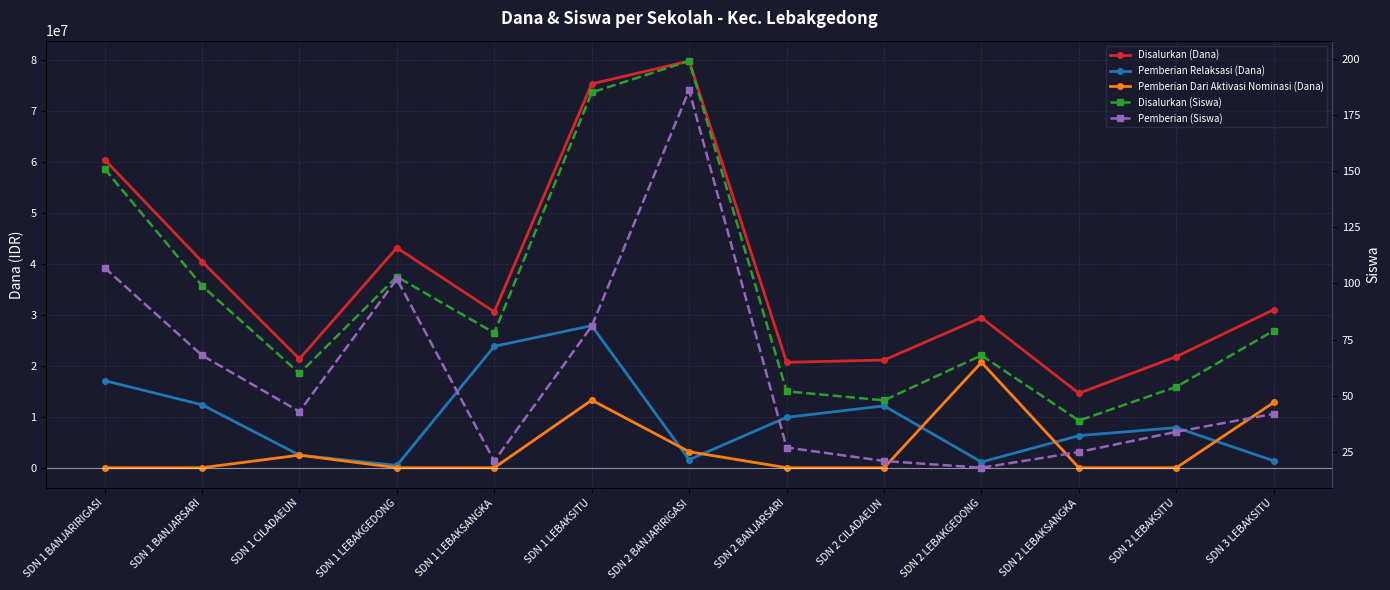

Where do Pemberian (Siswa) and Pemberian Dari Aktivasi Nominasi (Dana) first cross each other?

SDN 1 BANJARSARI and SDN 1 CILADAEUN